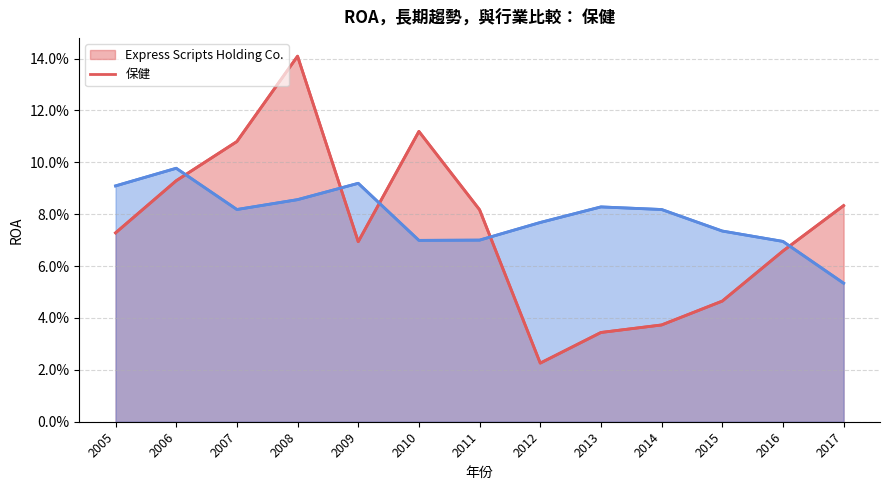

Between which two adjacent categories do 保健 and Express Scripts Holding Co. first intersect?

2006 and 2007